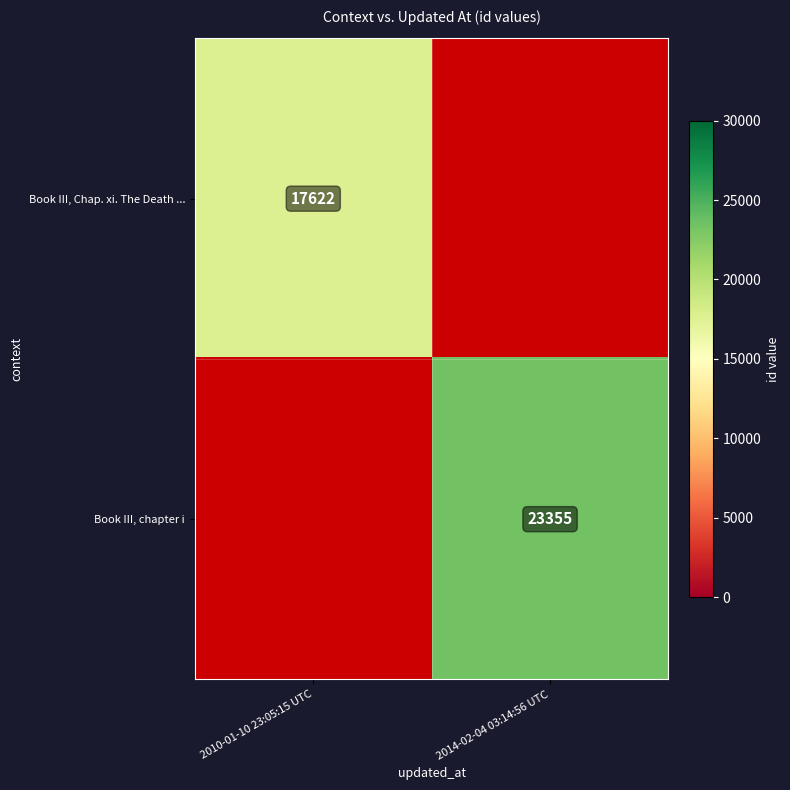

At which category does the chart reach its minimum across all series?

2010-01-10 23:05:15 UTC